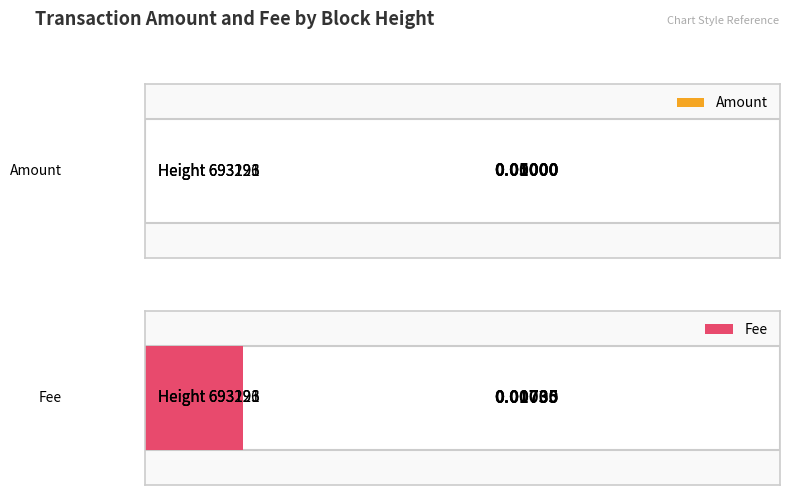

Which series has the largest range (max minus min)?

Amount